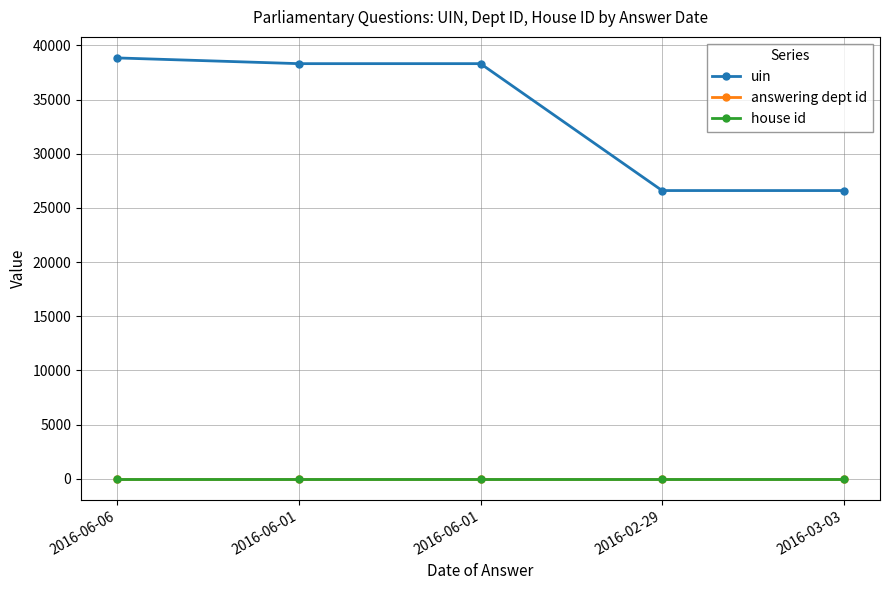

Which has a higher value, 2016-03-03 or 2016-06-01?

2016-06-01